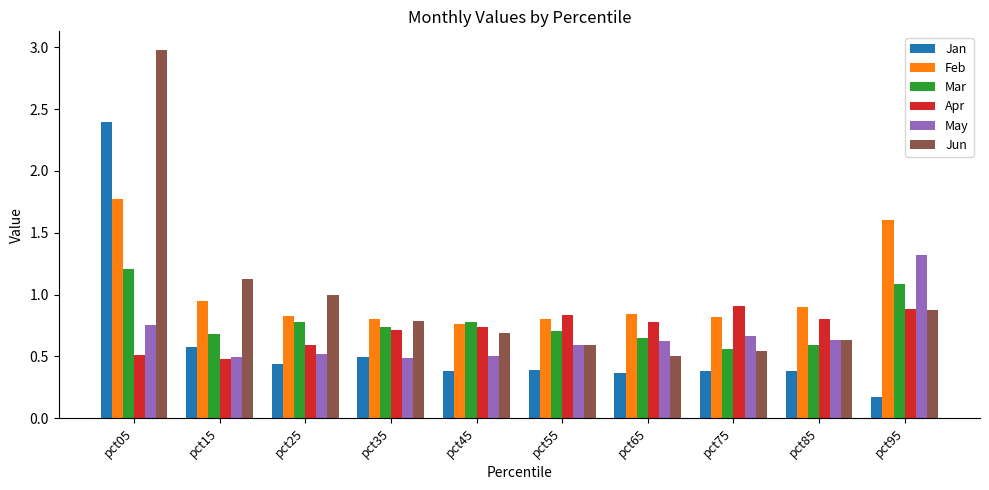

Which series changed the most between pct05 and pct55?

Jun